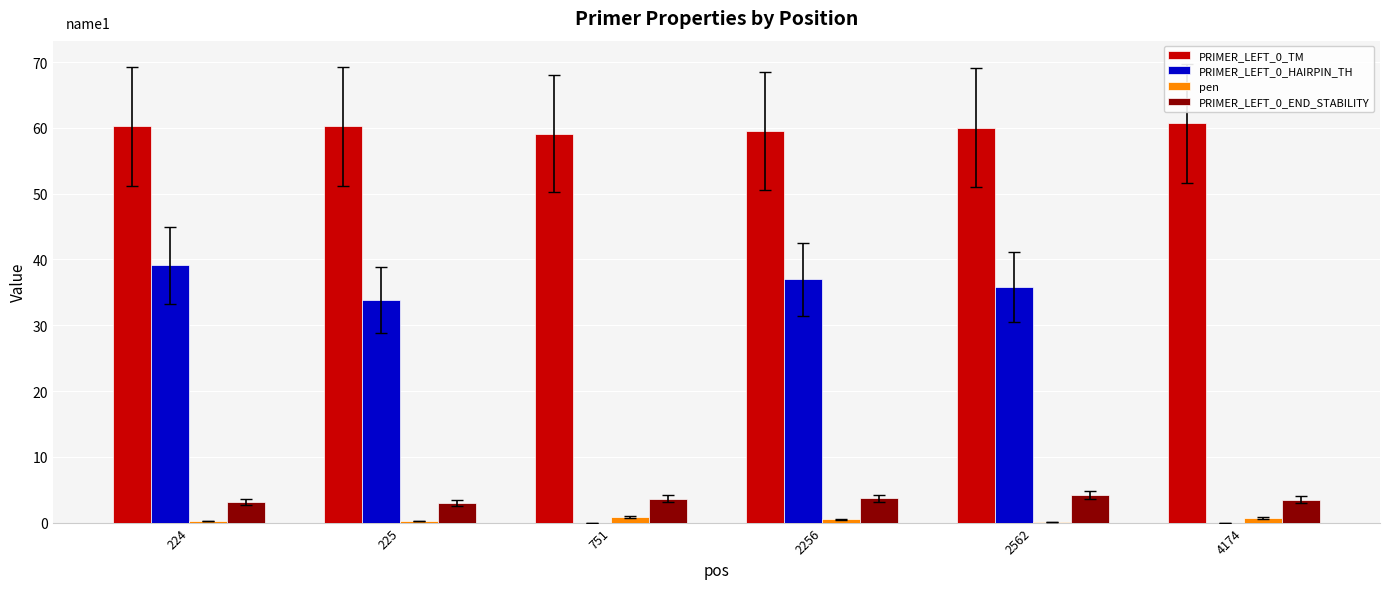

What is the sum of all pen values?

2.6